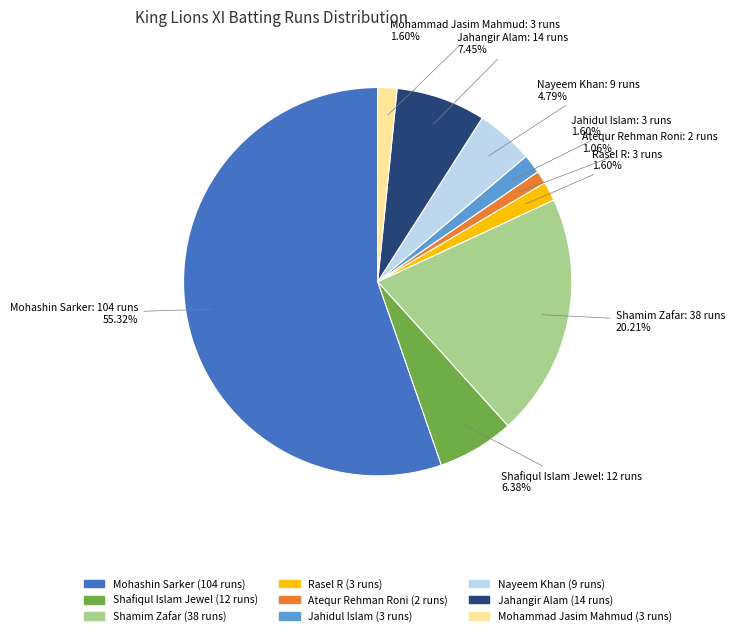

Is there a majority slice in this chart?

Yes